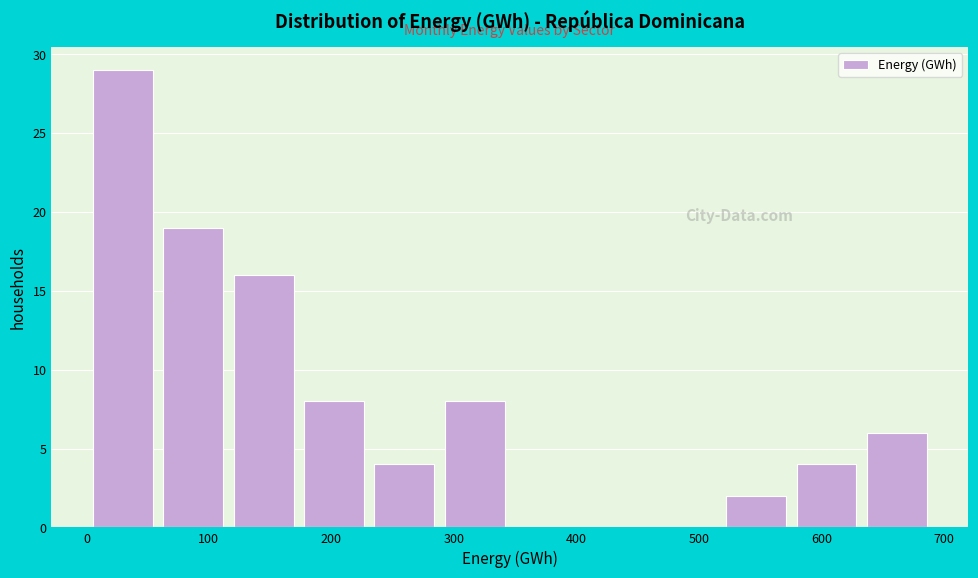

Reading left to right, list every bar in this chart as the range it spans on the x-axis followed by its height. Neither the bar edges nor the heights are printed on the chart, so give them approximately, as read against the axes.

10 to 60: 29
60 to 120: 19
120 to 180: 16
180 to 240: 8
240 to 290: 4
290 to 350: 8
350 to 410: 0
410 to 460: 0
460 to 520: 0
520 to 580: 2
580 to 640: 4
640 to 690: 6